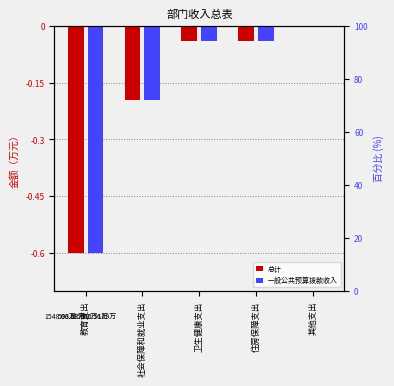

Rank the series at 卫生健康支出 from highest to lowest value.

总计, 一般公共预算拨款收入